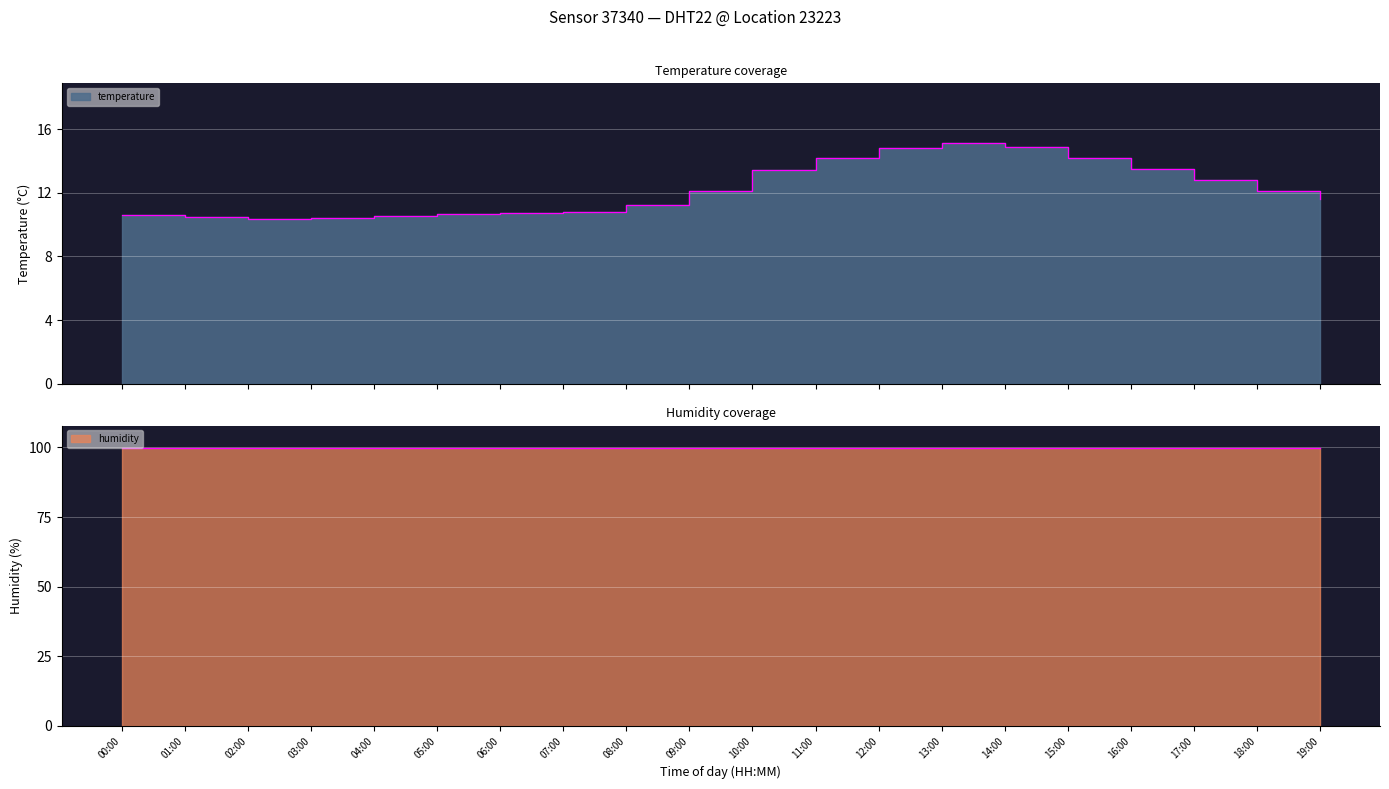

List the labels in order of value, largest first.

13:00, 14:00, 12:00, 11:00, 15:00, 16:00, 10:00, 17:00, 09:00, 18:00, 19:00, 08:00, 07:00, 06:00, 05:00, 00:00, 04:00, 01:00, 03:00, 02:00